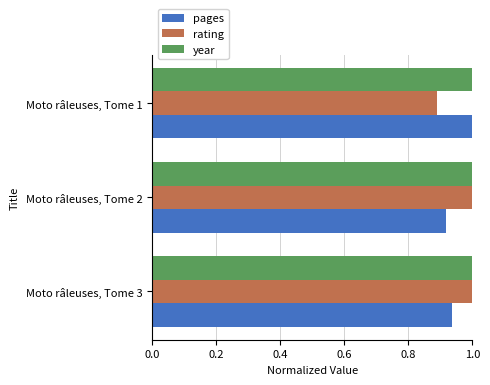

How many series are shown in this chart?

3